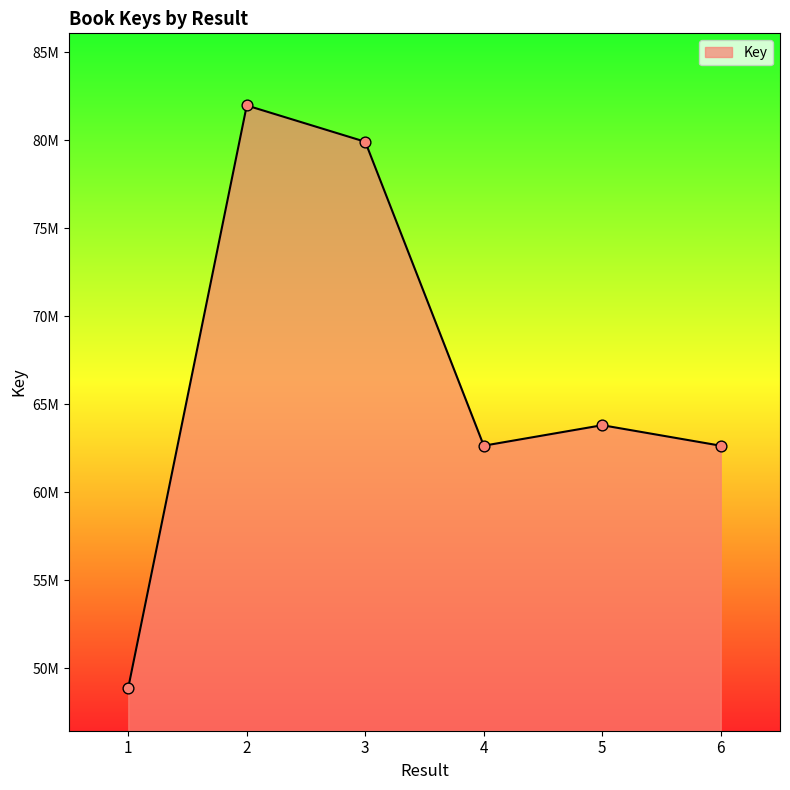

What is the change in value from 2 to 5?

-18168385